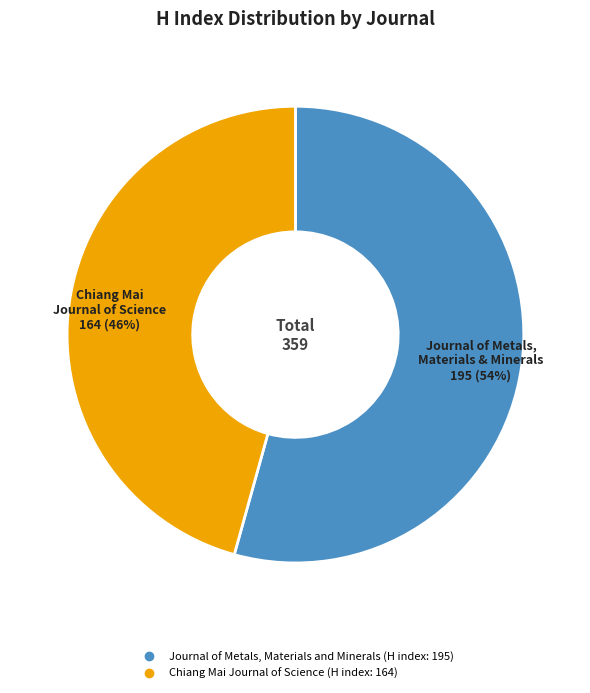

Combined, do Chiang Mai Journal of Science and Journal of Metals, Materials and Minerals account for over 50%?

Yes